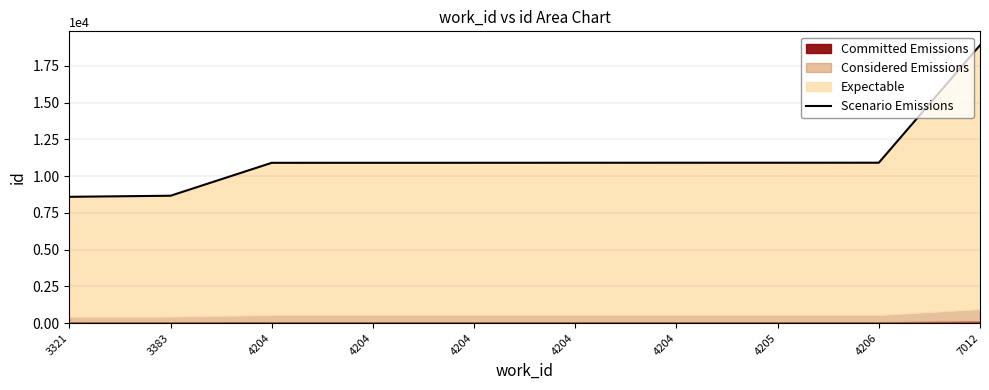

At which label does the data first exceed 10906?

4204